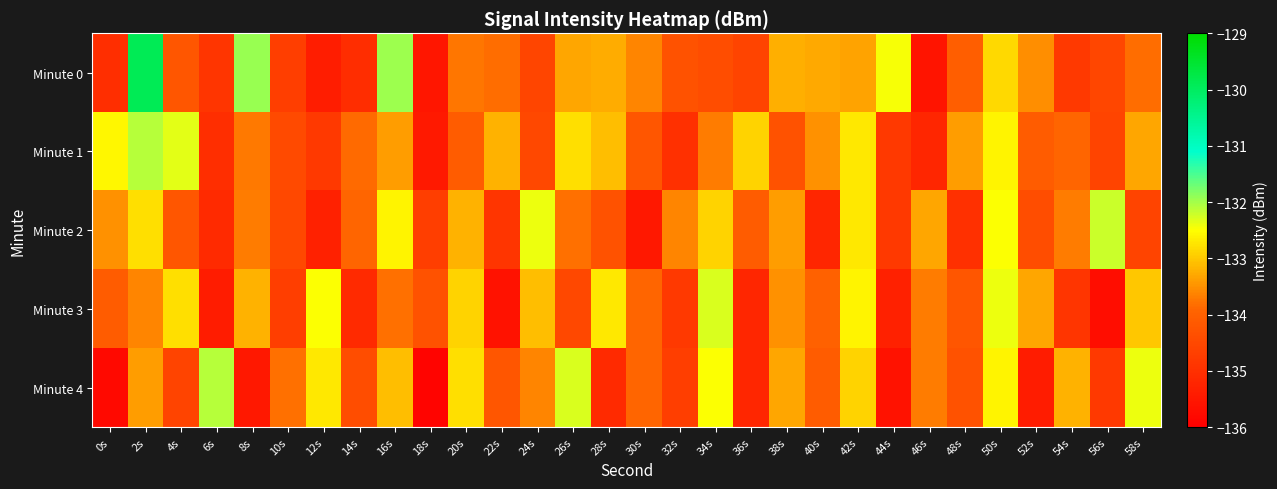

How many data points does each series have?

30